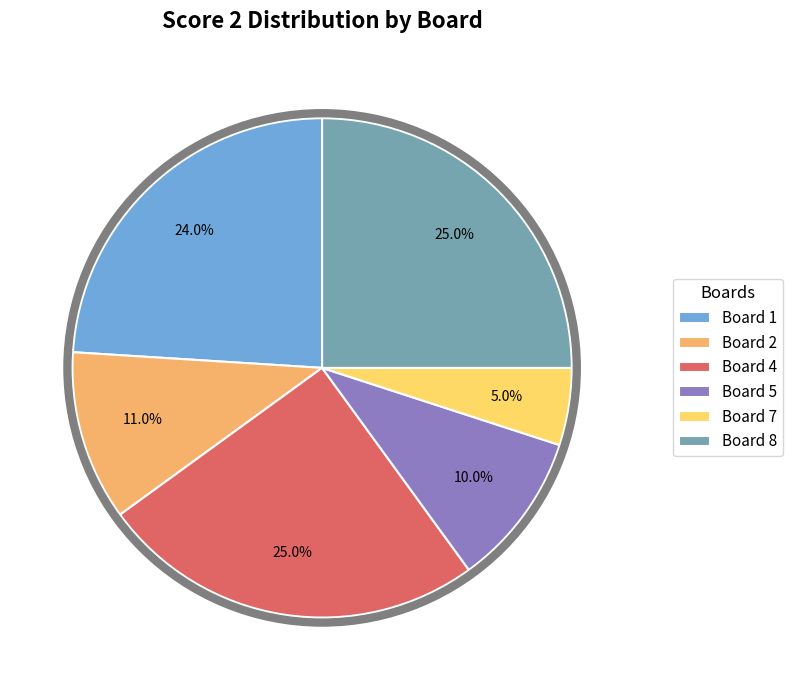

Combined, do Board 7 and Board 8 account for over 50%?

No